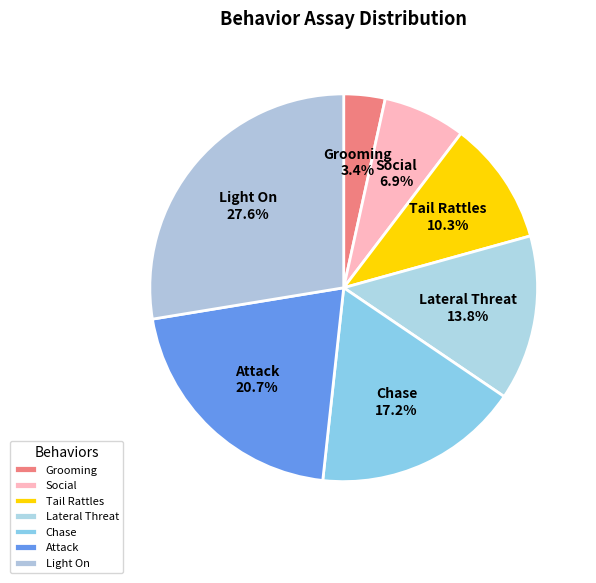

To the nearest percent, what percentage of the pie is Grooming?

3%